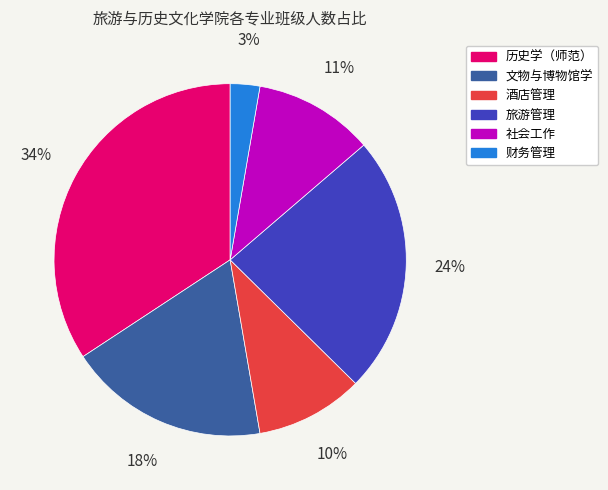

To the nearest percent, what is the average slice percentage?

17%